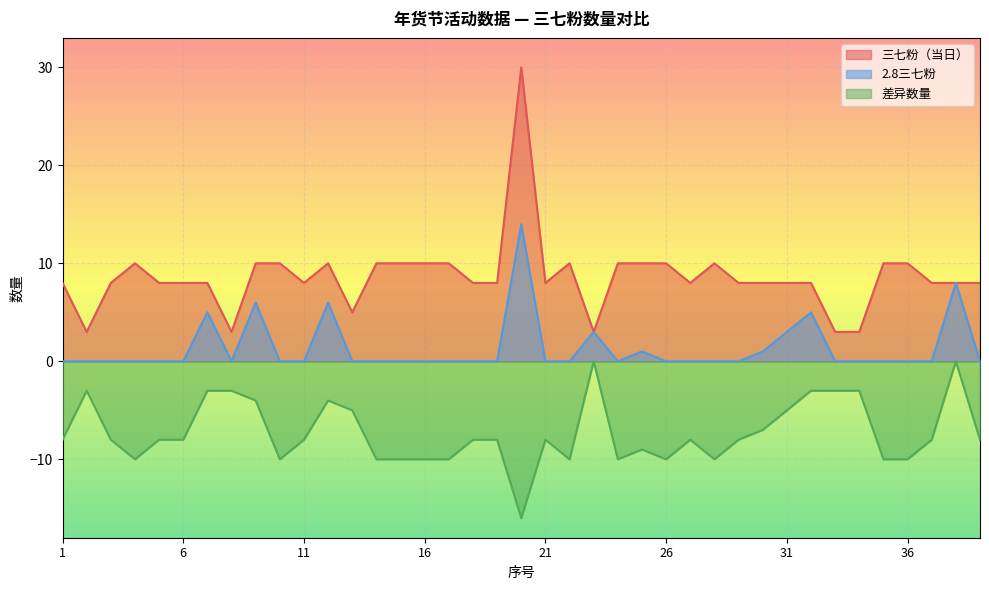

What is the difference between the second highest and second lowest values in the 2.8三七粉 series?

8